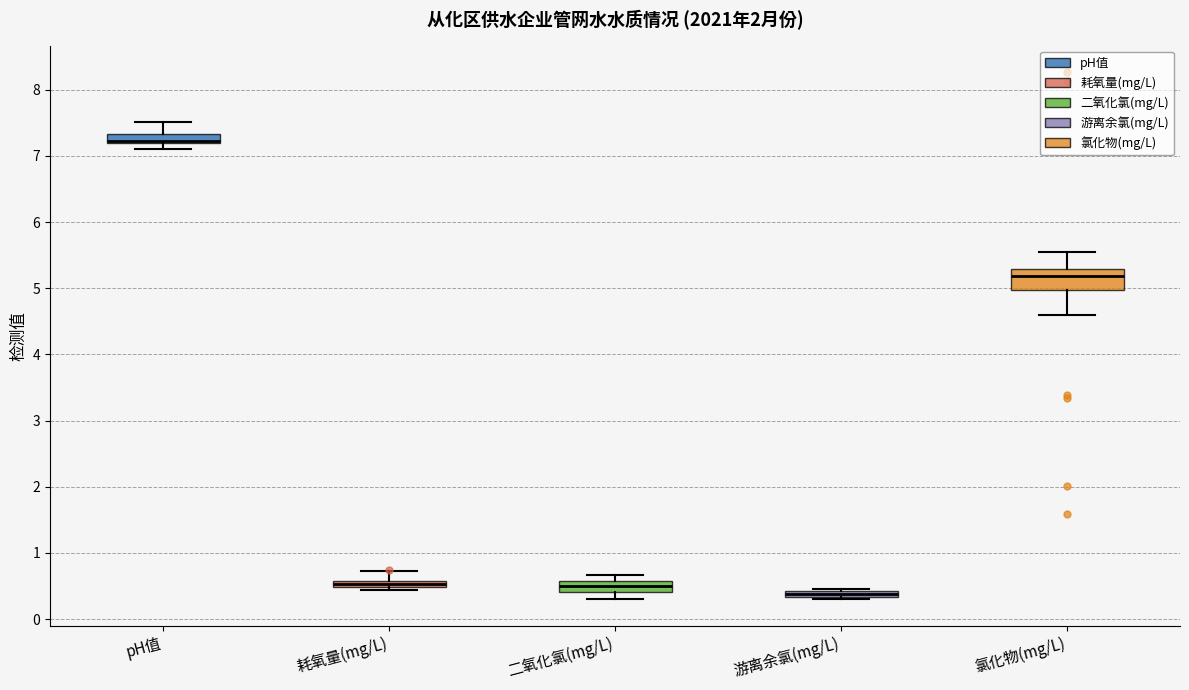

Where does the upper whisker of the box for 耗氧量(mg/L) end on the y-axis? The values are not printed on the chart, so give them approximately, as read against the axis.

0.7